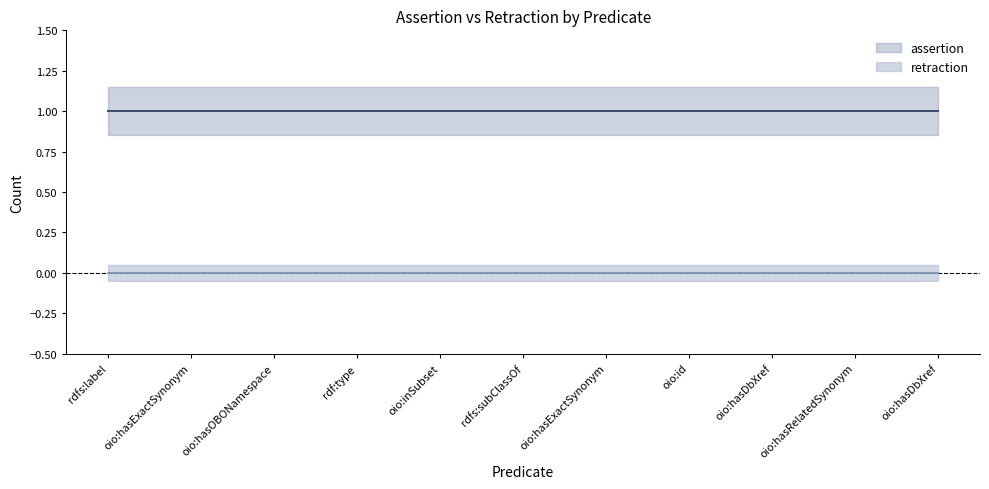

The assertion series shows 1 at oio:hasDbXref. True or false?

True